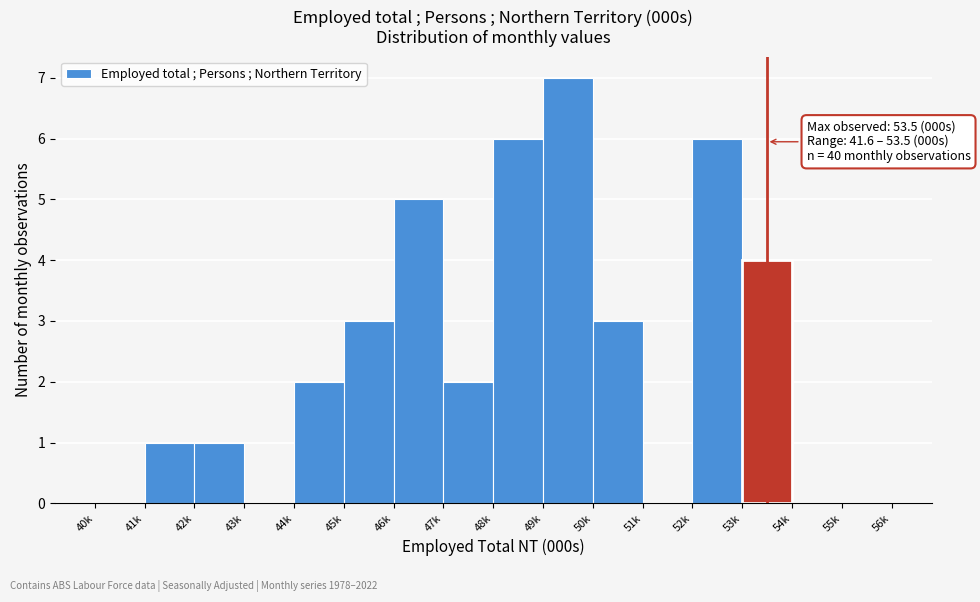

Reading right to left, extract all data points from this chart.

55k=0	54k=0	53k=4	52k=6	51k=0	50k=3	49k=7	48k=6	47k=2	46k=5	45k=3	44k=2	43k=0	42k=1	41k=1	40k=0